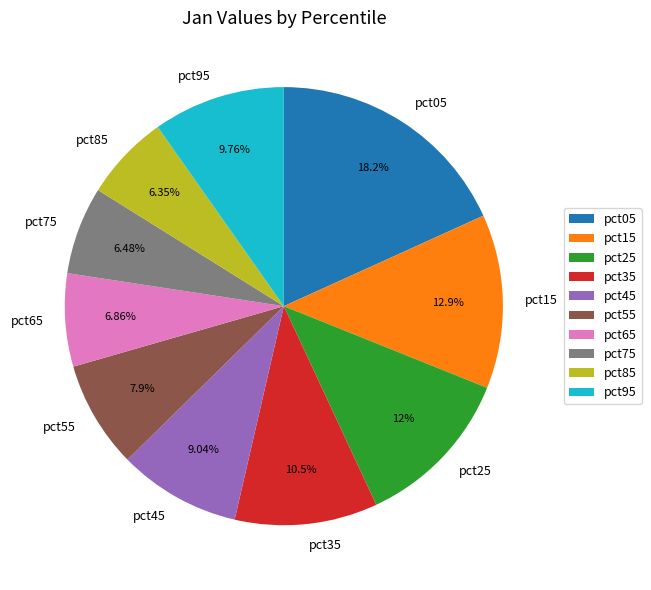

The pct85 slice represents 1% of the pie. True or false?

False